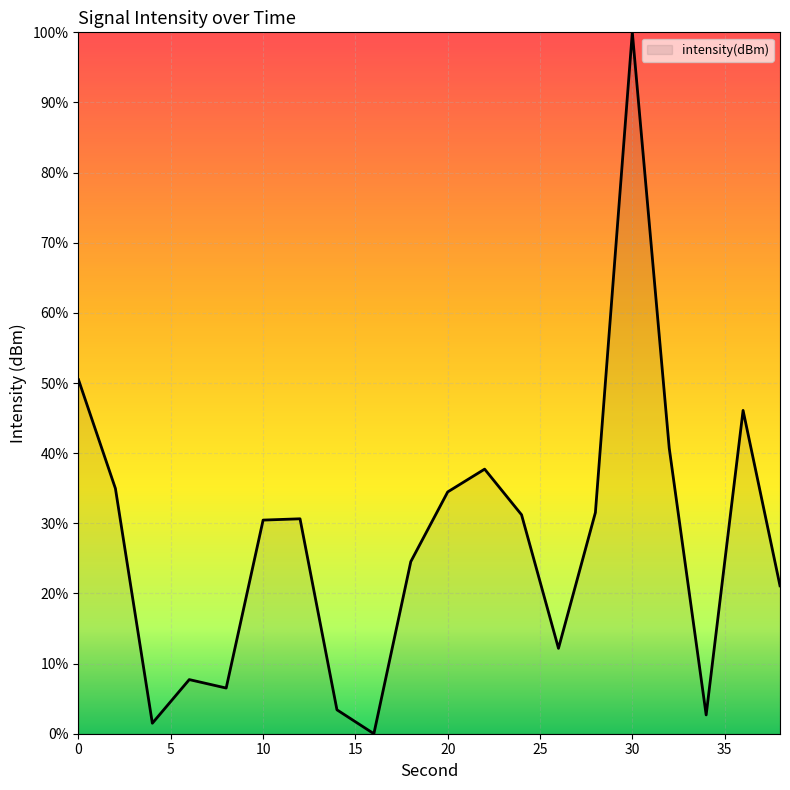

What is the greatest value displayed?

100.0